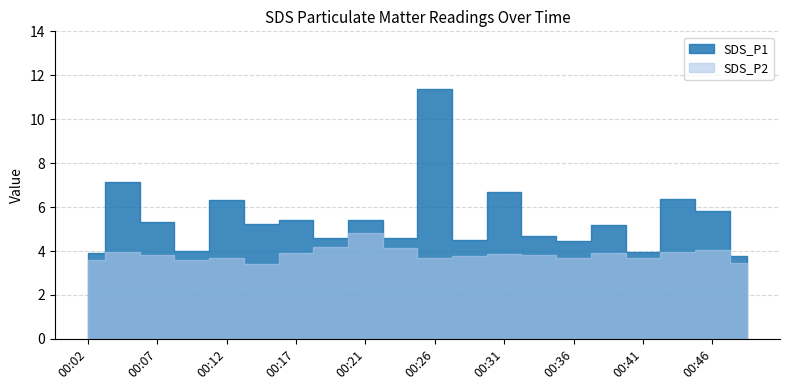

At which category does SDS_P2 reach its first local valley?

00:09